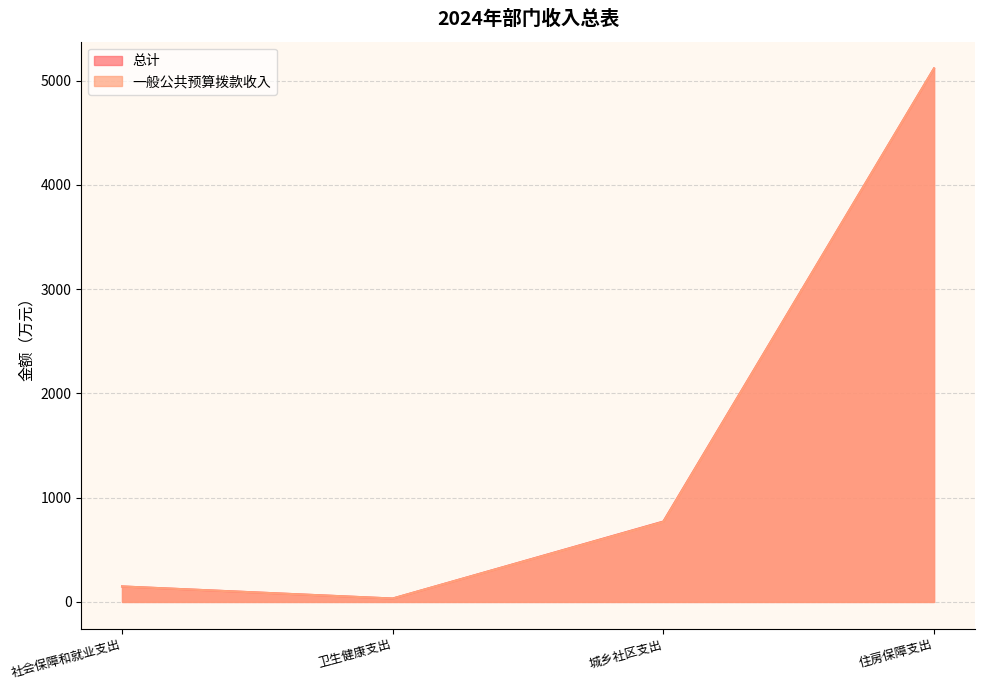

Which has a higher value, 卫生健康支出 or 住房保障支出?

住房保障支出